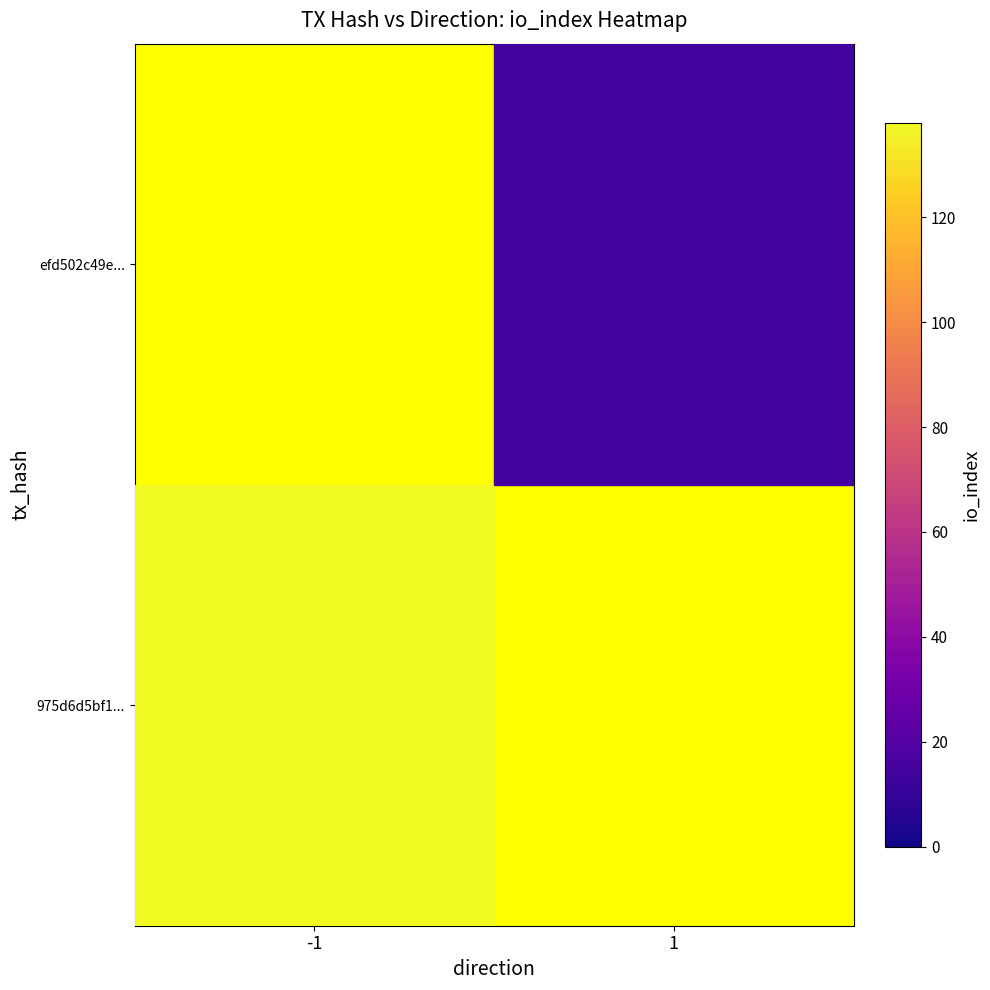

Rank the categories by 975d6d5bf1... value from lowest to highest.

-1, 1